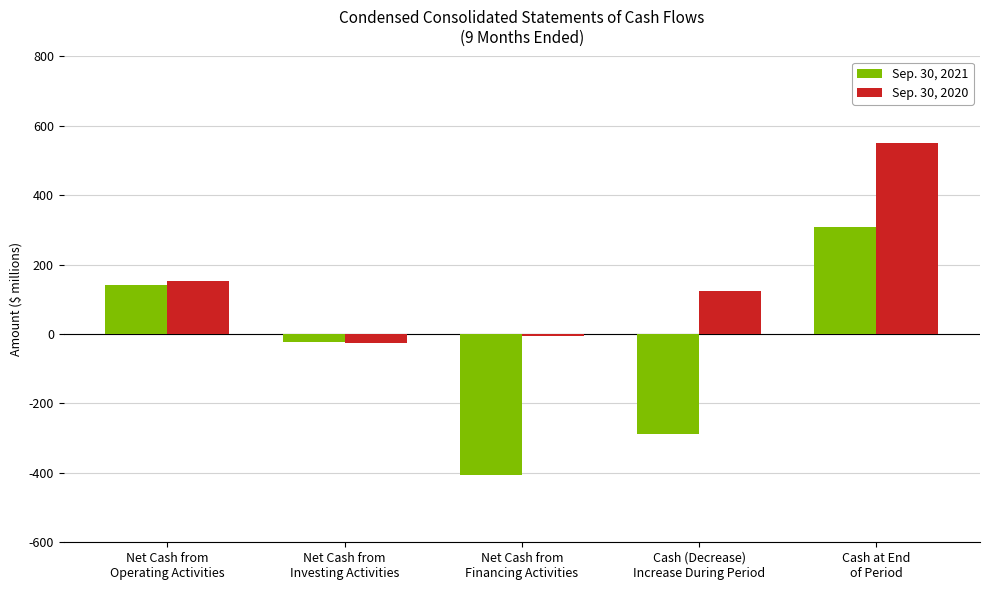

What is the difference between the highest and lowest values at Cash at End
of Period?

242